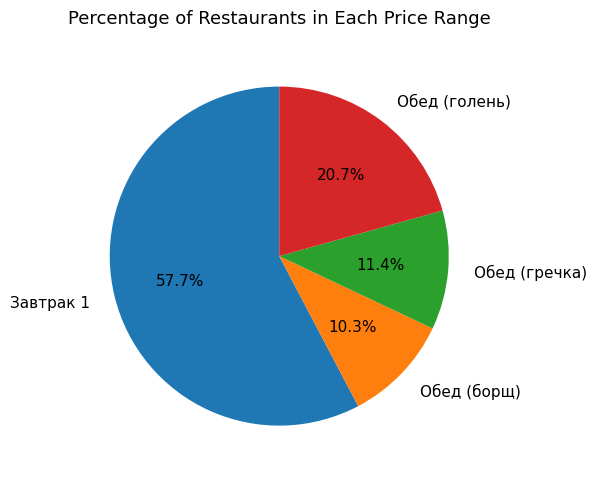

To the nearest percent, what percentage of the pie is Обед (голень)?

21%